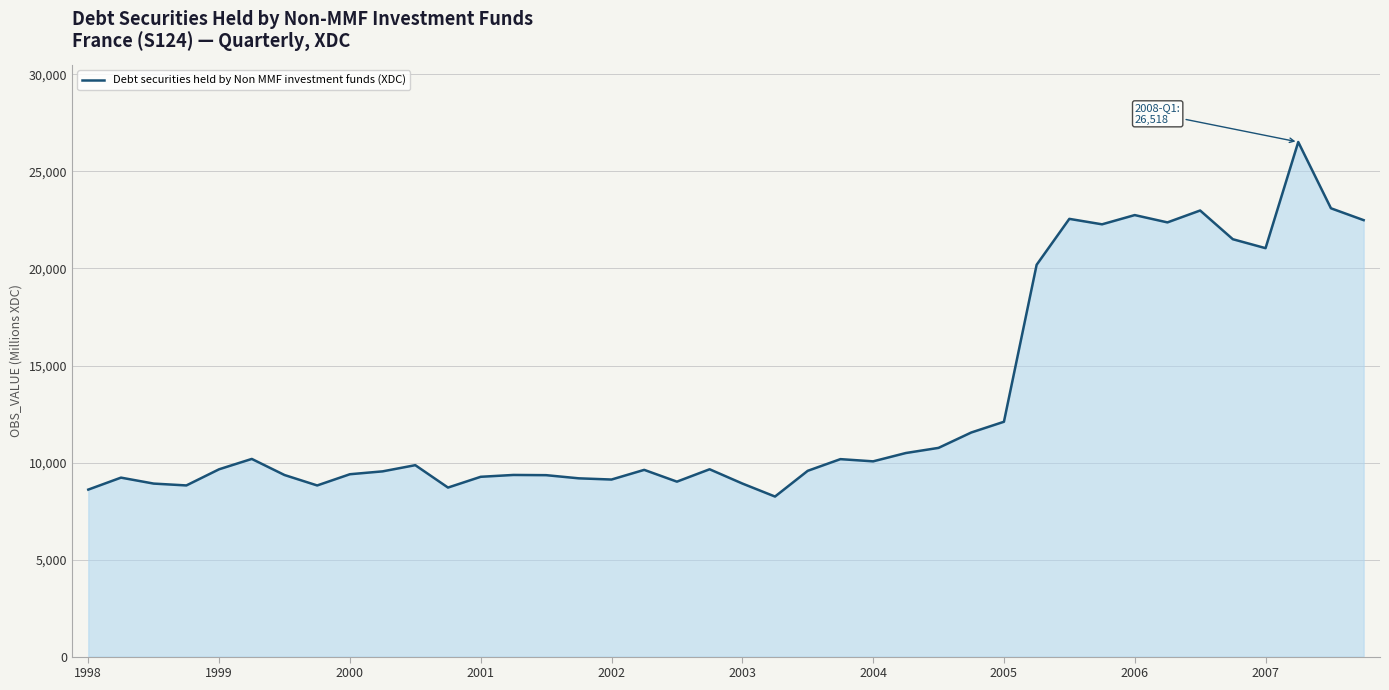

How many lines are shown in the chart?

1